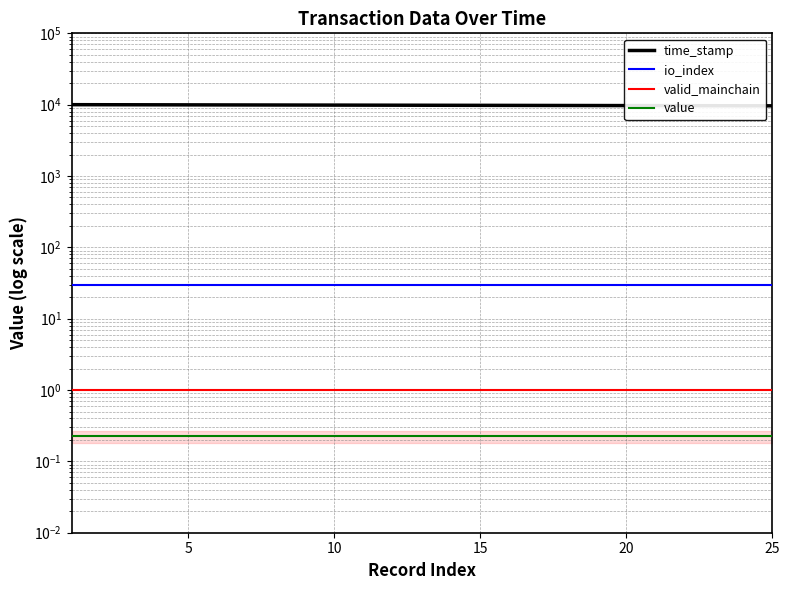

Reading left to right, transcribe all the data shown in this chart.

time_stamp: 10000.0	9984.8	9969.8	9954.5	9939.4	9924.3	9909.2	9894.0	9878.9	9864.1	9848.4	9833.2	9817.8	9802.4	9787.1	9771.9	9756.5	9740.8	9724.9	9709.7	9694.5	9679.2	9664.0	9649.2	9634.4
io_index: 30.0	30.0	30.0	30.0	30.0	30.0	30.0	30.0	30.0	30.0	30.0	30.0	30.0	30.0	30.0	30.0	30.0	30.0	30.0	30.0	30.0	30.0	30.0	30.0	30.0
valid_mainchain: 1.0	1.0	1.0	1.0	1.0	1.0	1.0	1.0	1.0	1.0	1.0	1.0	1.0	1.0	1.0	1.0	1.0	1.0	1.0	1.0	1.0	1.0	1.0	1.0	1.0
value: 0.2	0.2	0.2	0.2	0.2	0.2	0.2	0.2	0.2	0.2	0.2	0.2	0.2	0.2	0.2	0.2	0.2	0.2	0.2	0.2	0.2	0.2	0.2	0.2	0.2